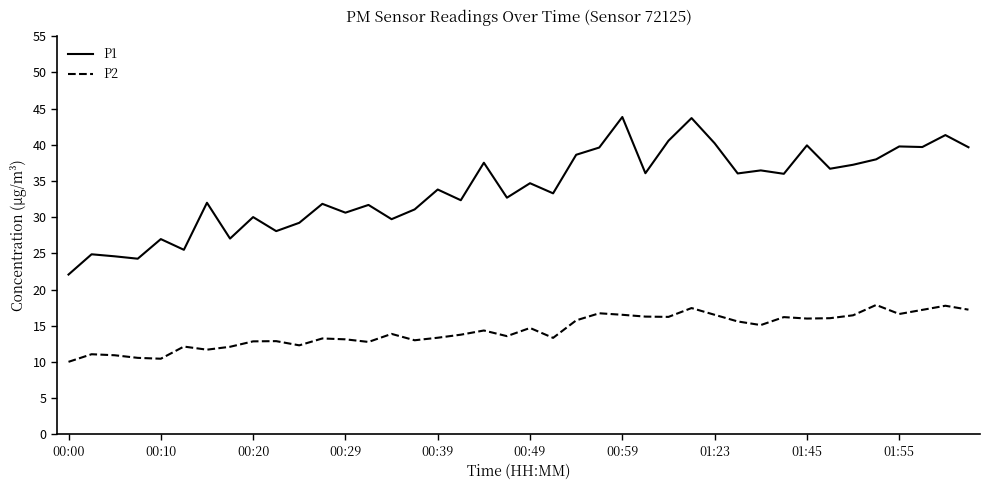

What is the maximum value shown in the chart?

43.9